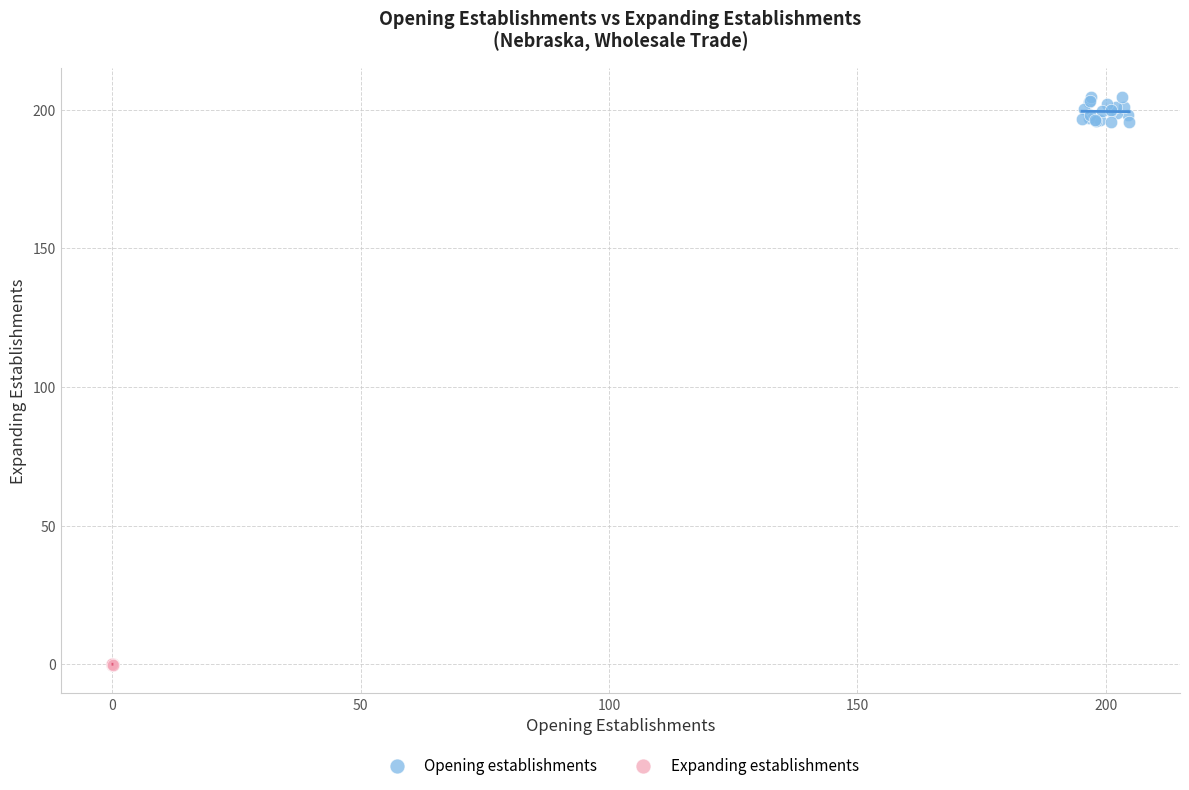

Which series reaches the minimum Y coordinate?

Expanding establishments